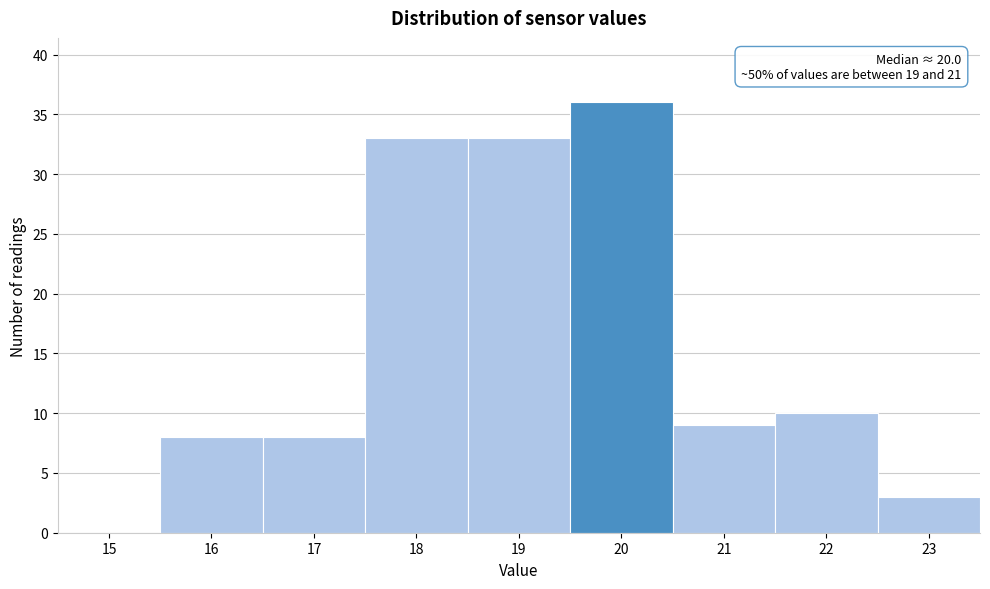

Reading left to right, list all the values displayed in this chart.

15=0	16=8	17=8	18=33	19=33	20=36	21=9	22=10	23=3